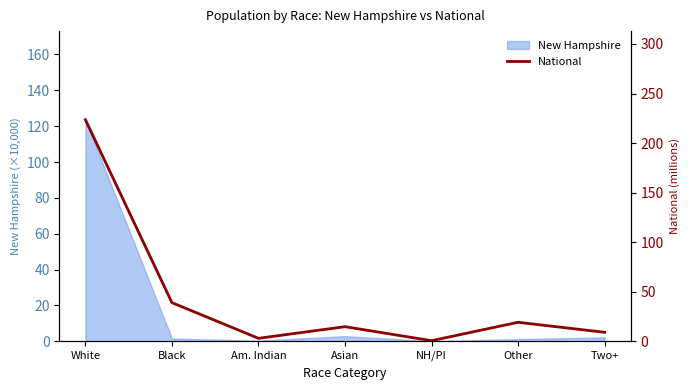

Does the chart display data point markers on the line(s)?

No